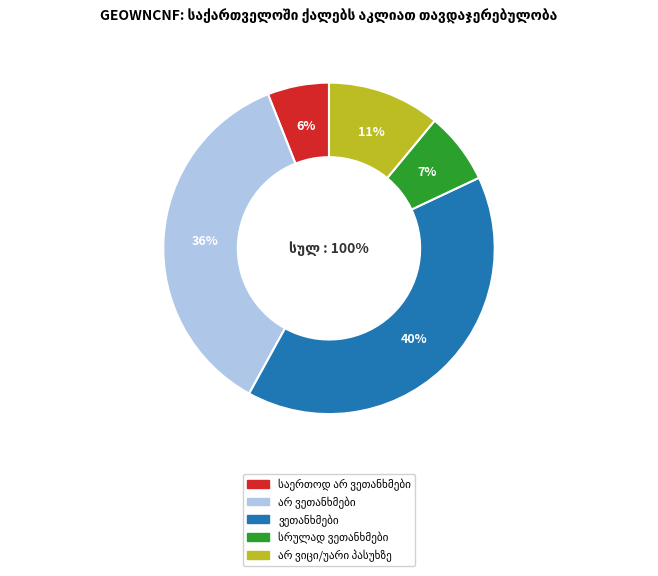

Is there any slice that represents more than half of the pie?

No